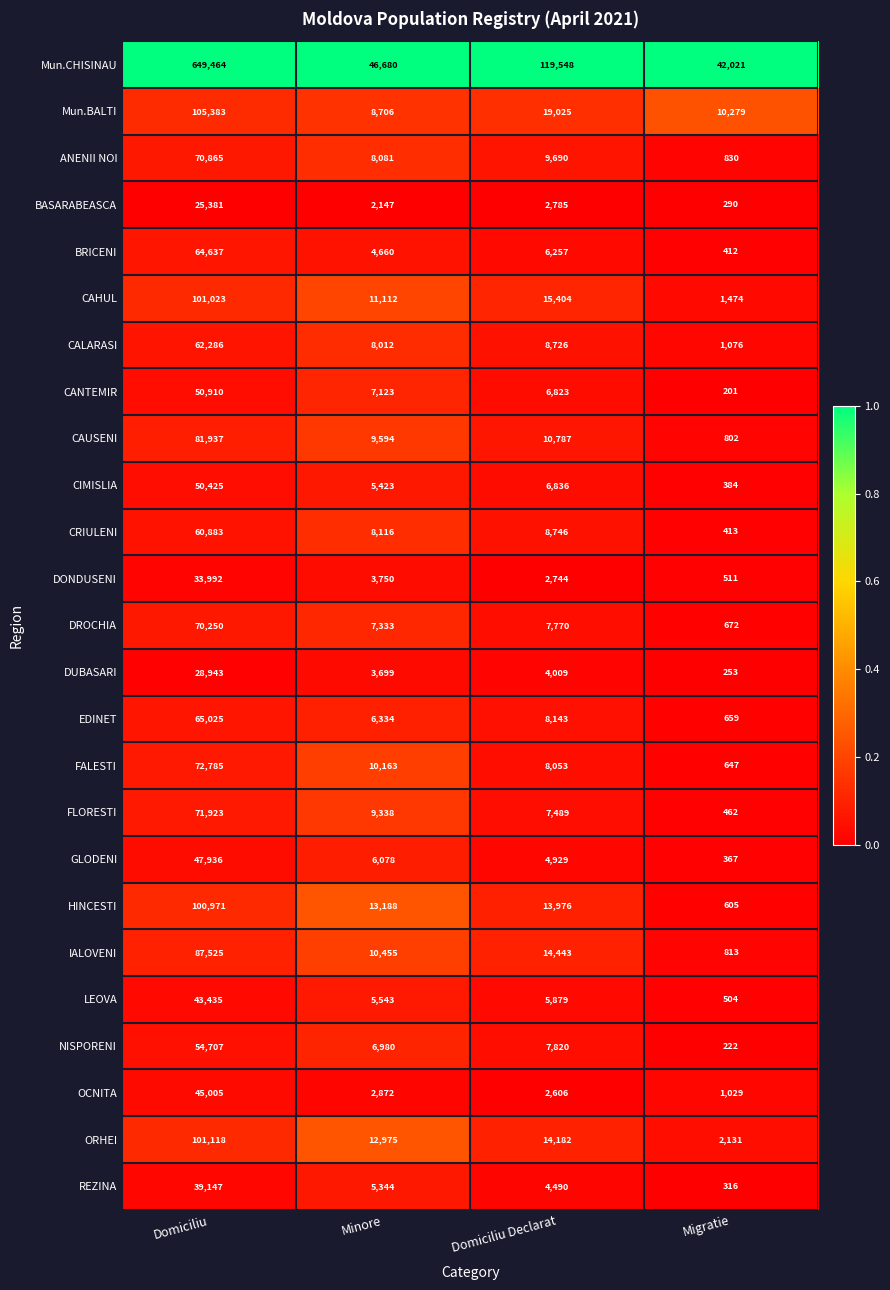

What is the total value across all series at Domiciliu?

2185956